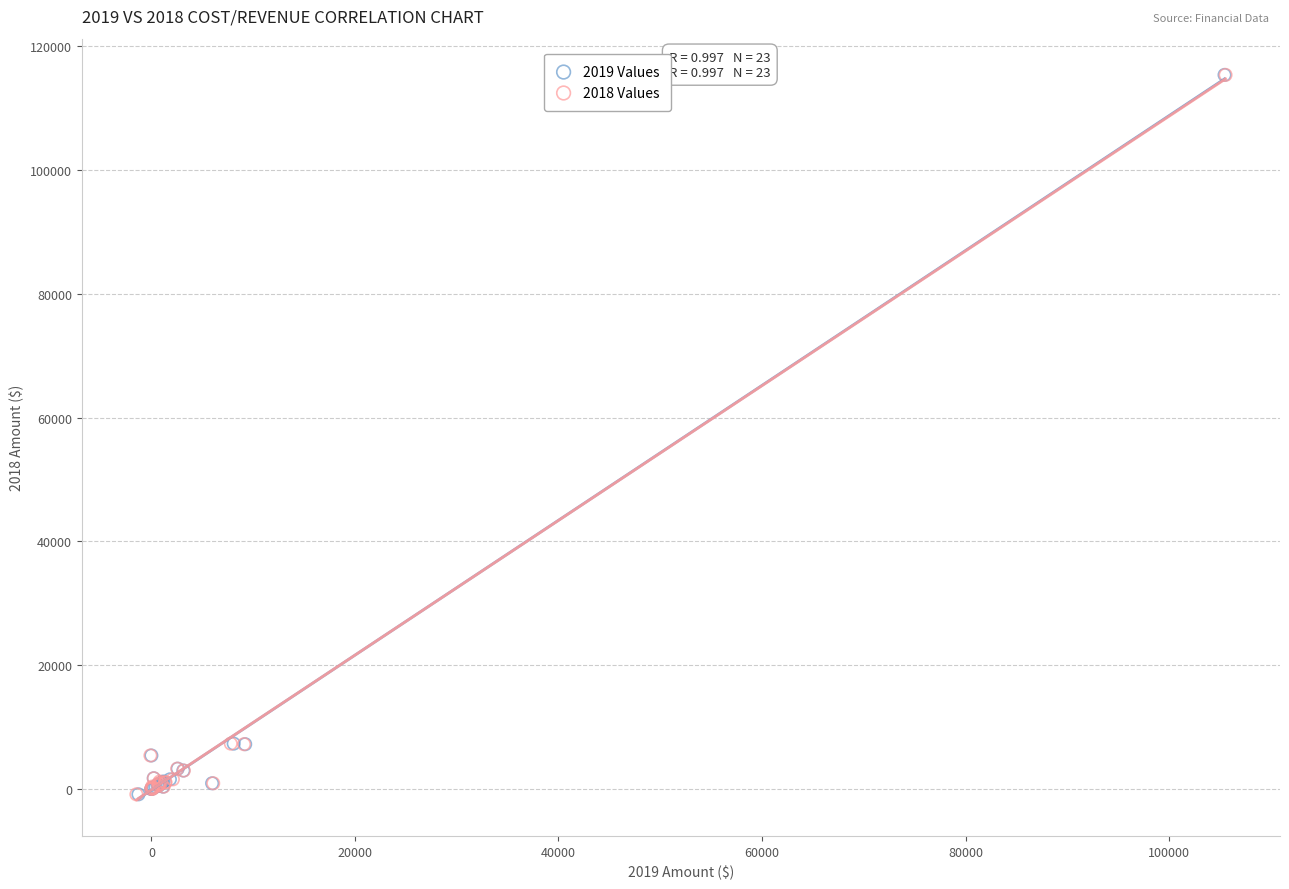

What are all the series names shown in the legend?

2019 Values, 2018 Values